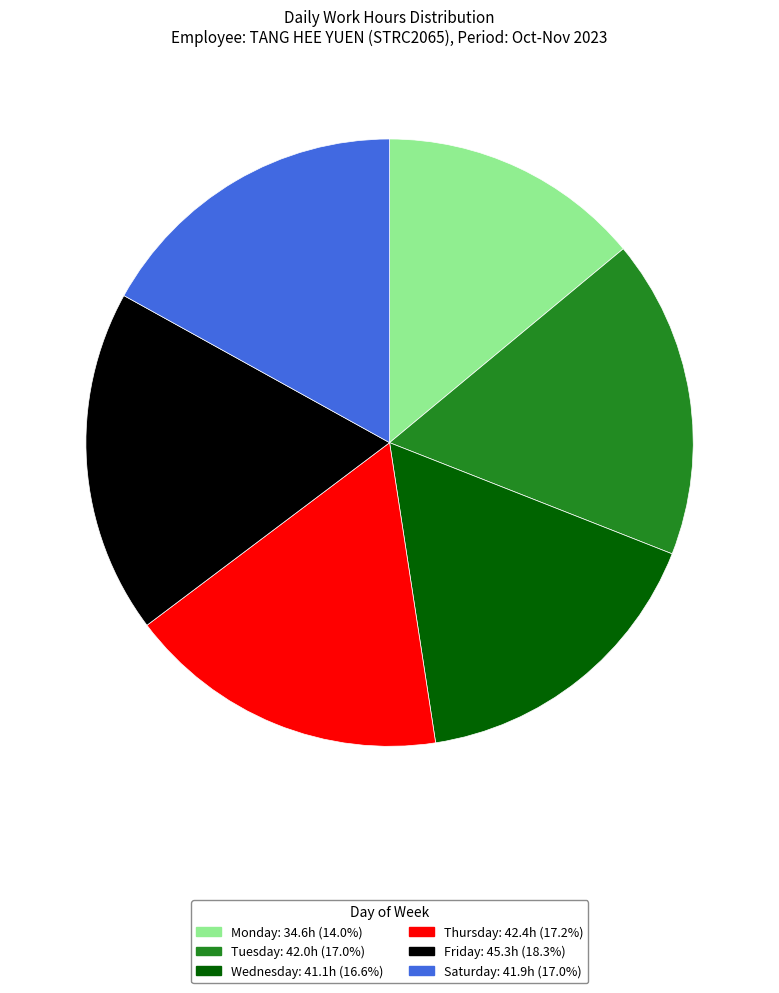

Is there any slice that represents more than half of the pie?

No